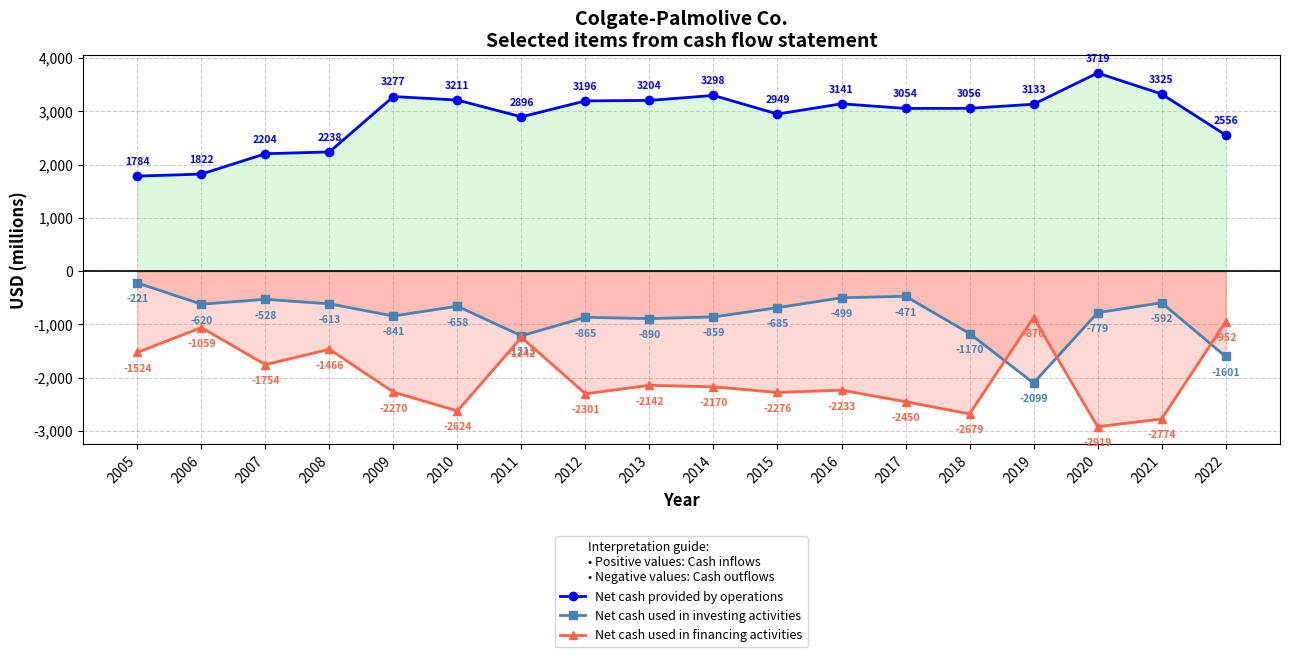

Rank the series at 2014 from lowest to highest value.

Net cash used in financing activities, Net cash used in investing activities, Net cash provided by operations